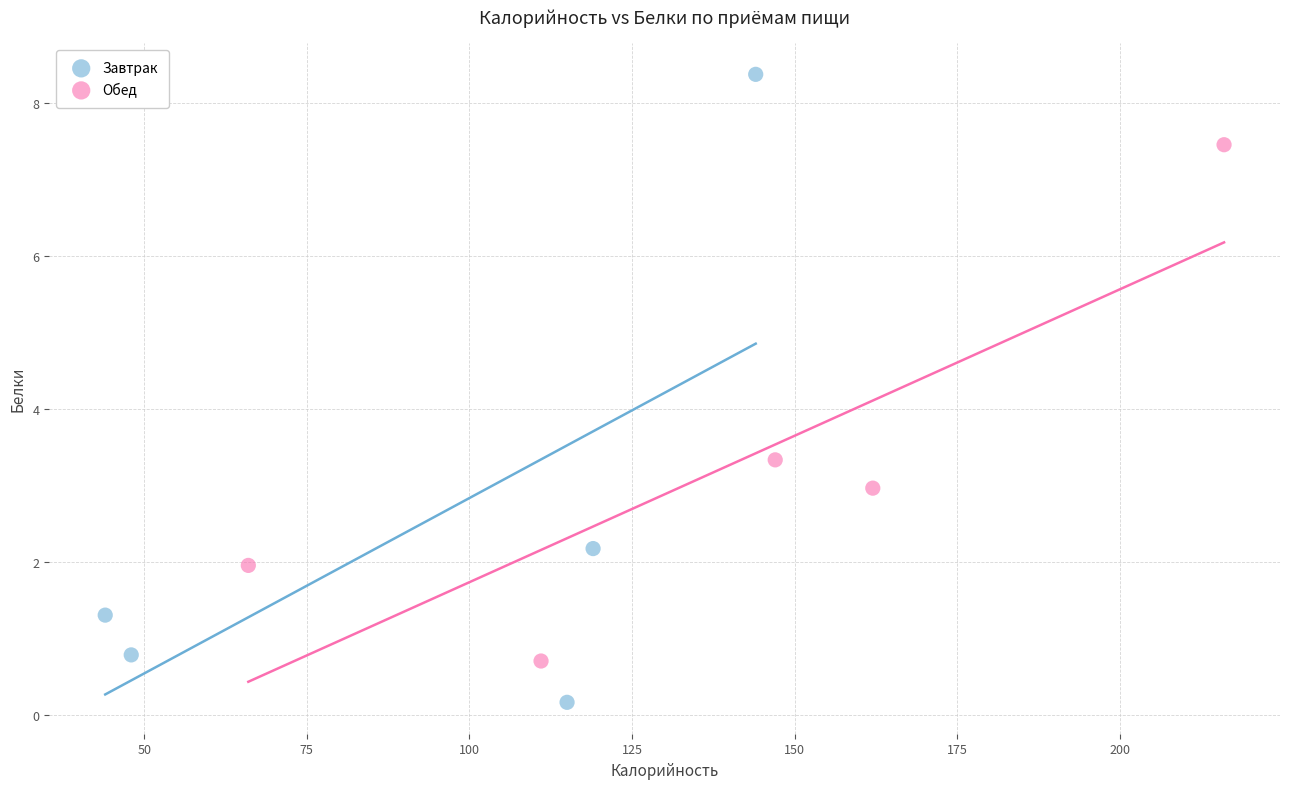

Which series reaches the minimum Y coordinate?

Завтрак